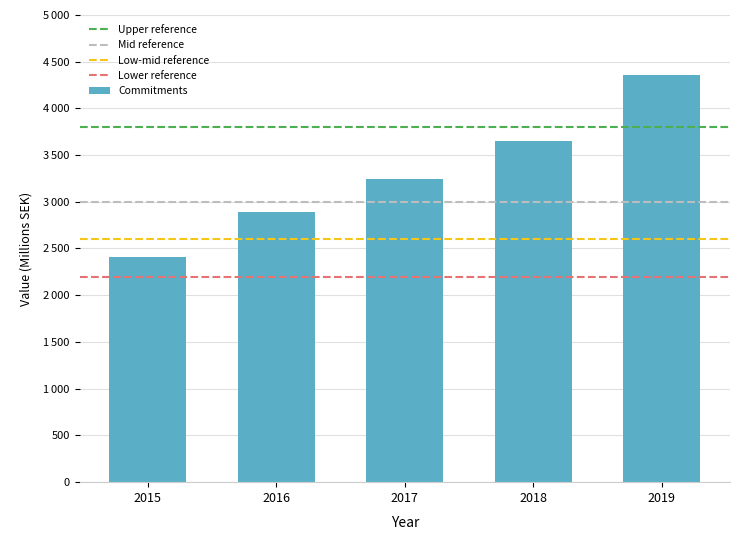

Read the value at 2017, to the nearest 50.

3250